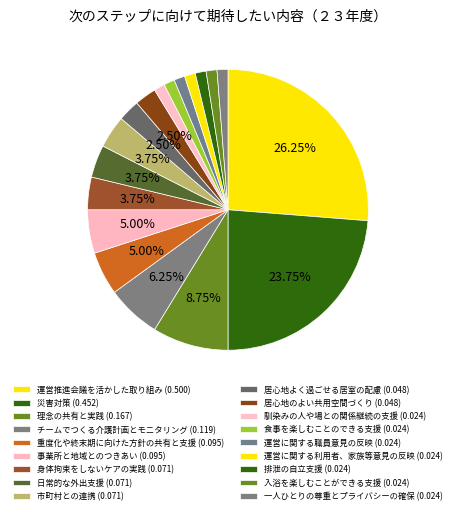

How many segments does this pie chart have?

18